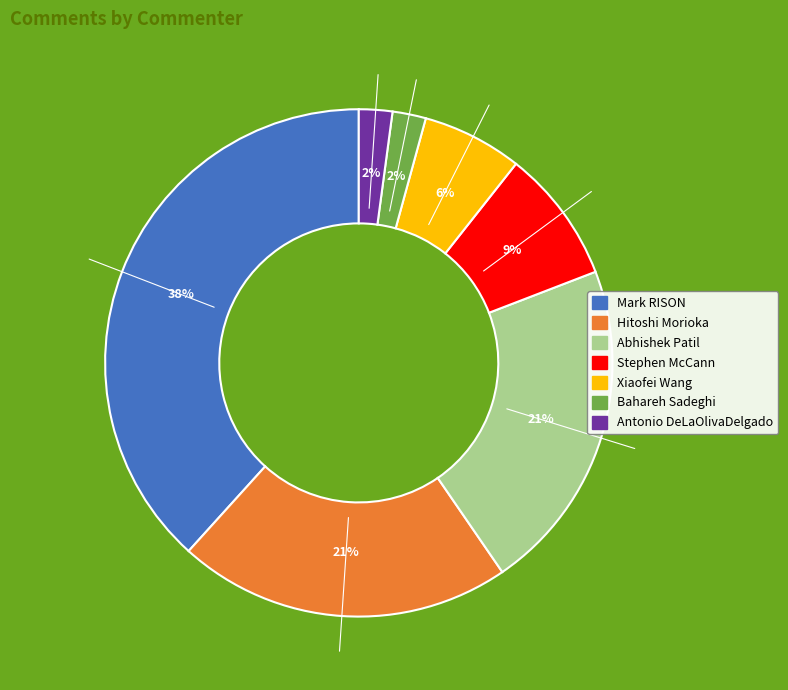

Is it true that Stephen McCann is 1% of the pie?

False